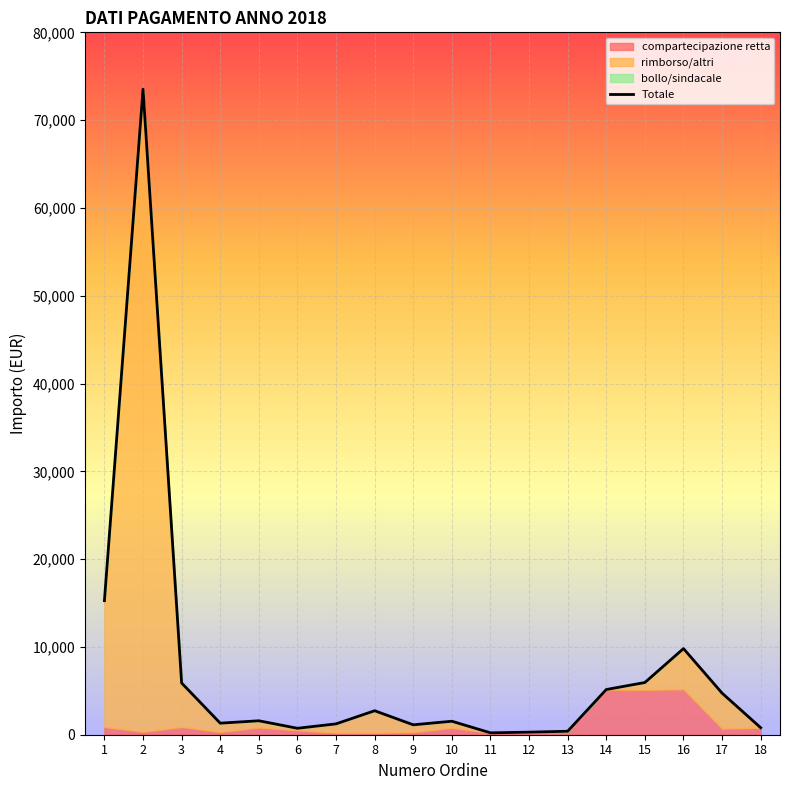

Rank the categories by value from lowest to highest.

11, 12, 13, 6, 18, 9, 7, 4, 10, 5, 8, 17, 14, 3, 15, 16, 1, 2